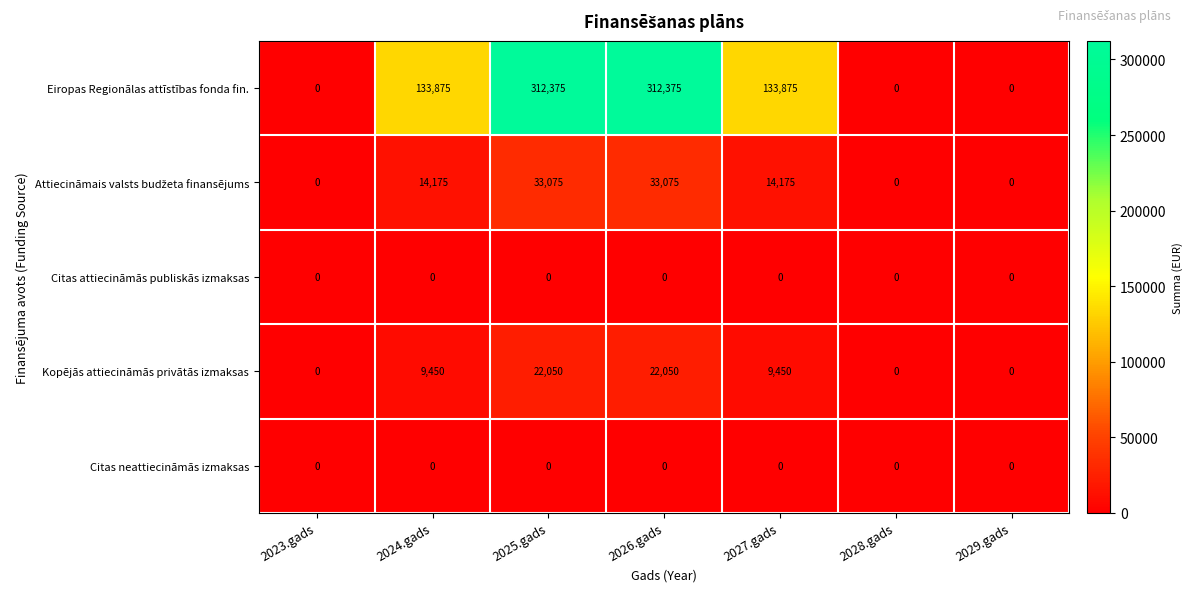

Which series has the largest total across all categories?

Eiropas Regionālas attīstības fonda fin.